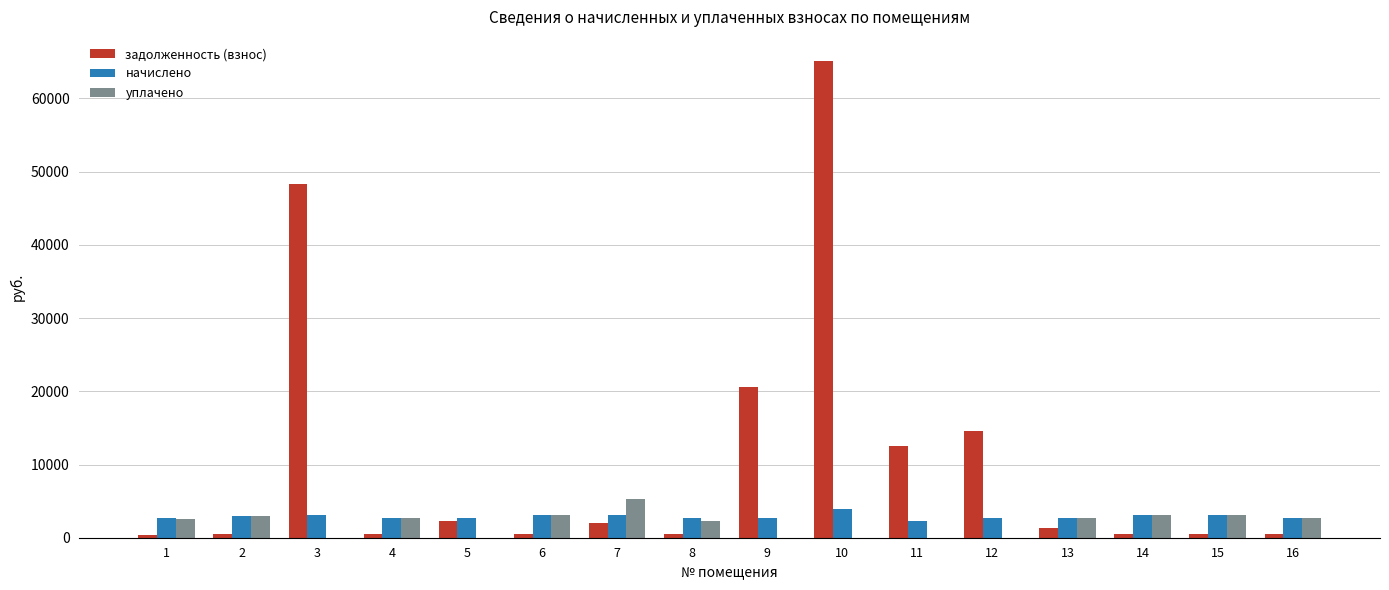

The value of начислено at 8 is 2757.9. True or false?

True